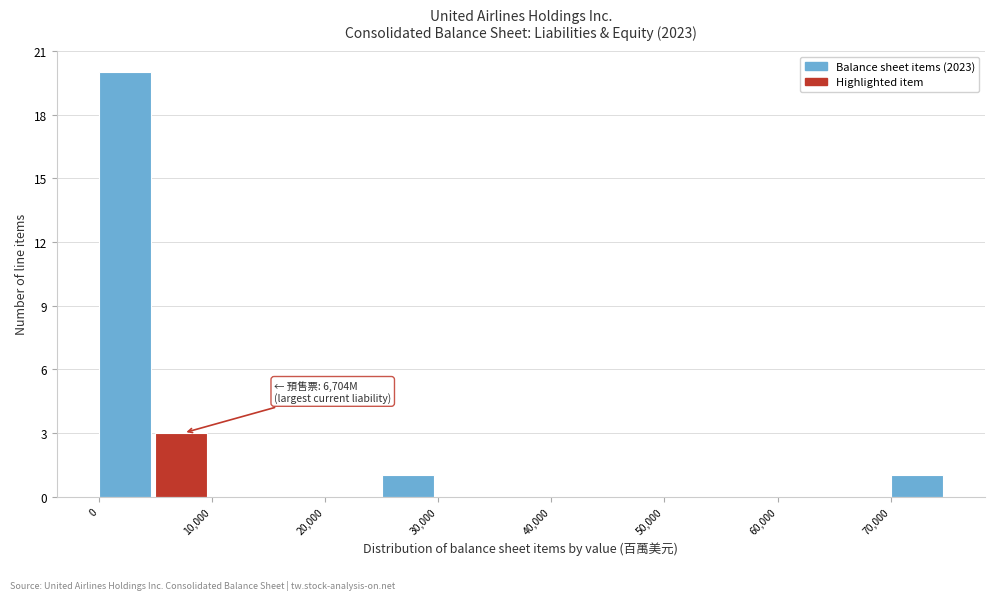

Which range on the x-axis has the tallest bar?

0 to 5000